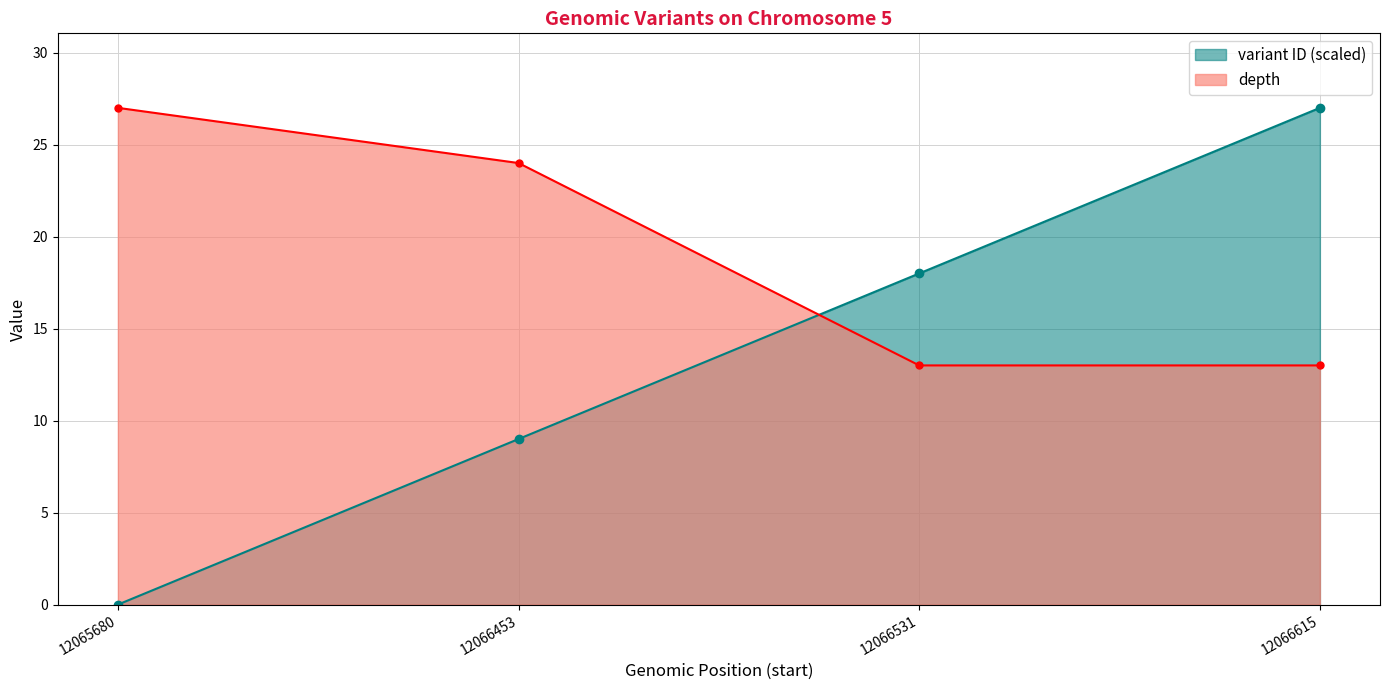

Where do depth and variant ID first cross each other?

12066453 and 12066531